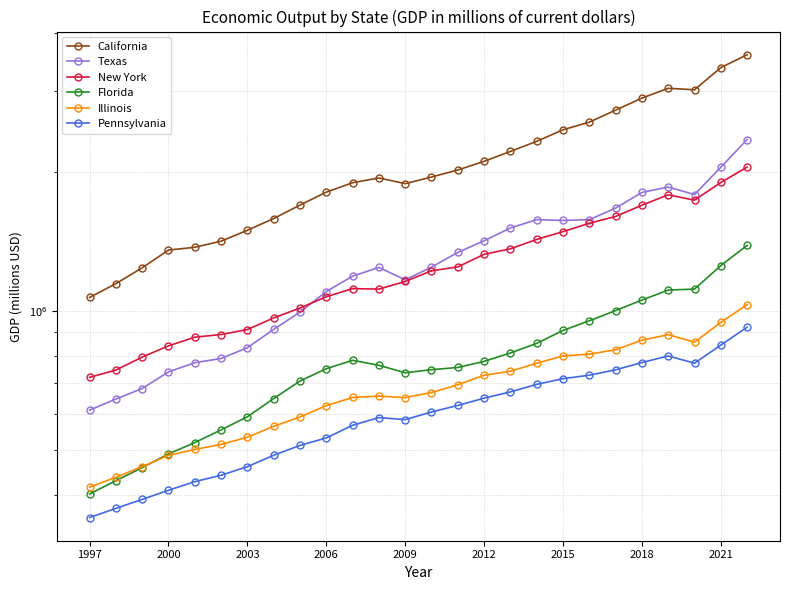

True or false: California and New York intersect in this chart.

False